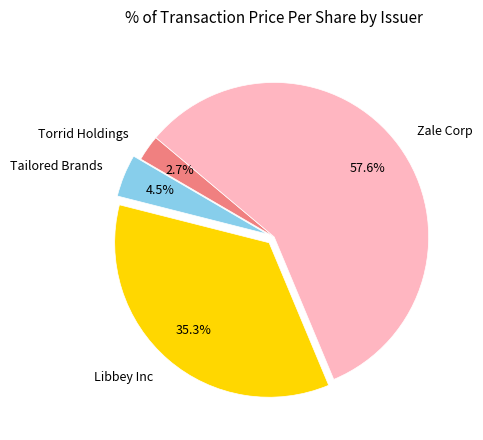

Do Libbey Inc and Torrid Holdings together represent more than half of the pie?

No